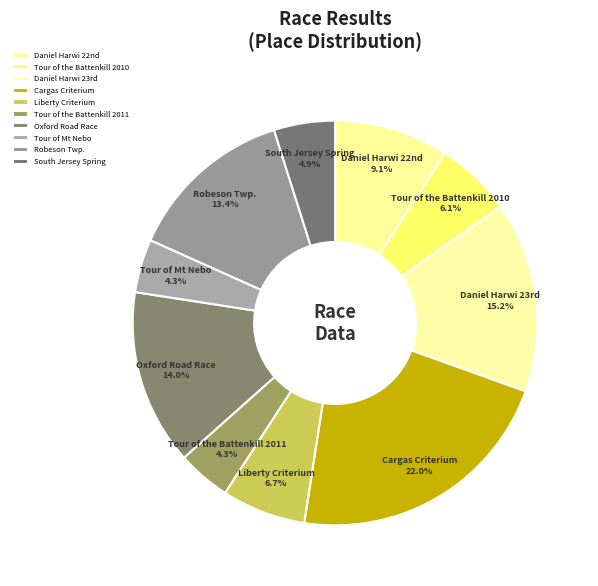

Between South Jersey Spring and Liberty Criterium, which is larger?

Liberty Criterium